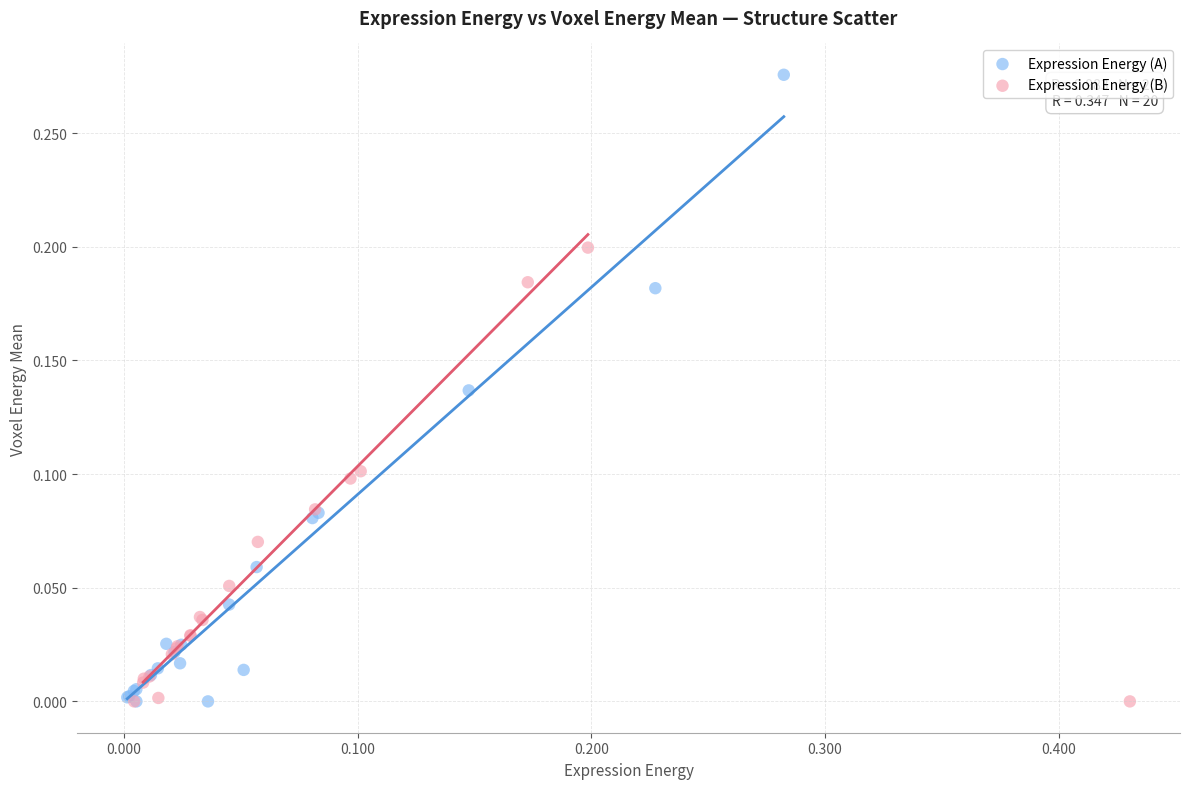

Which series has the largest Y range (max minus min)?

Expression Energy (A)